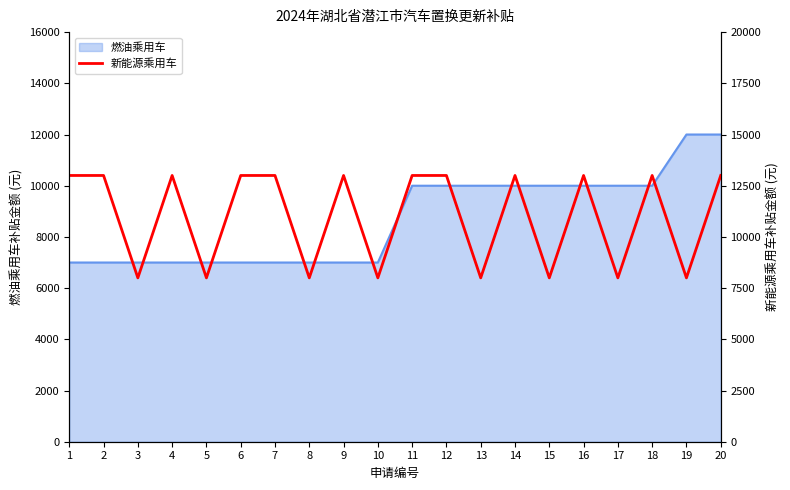

Approximately how many times larger is the value at 8 compared to 3?

1.0